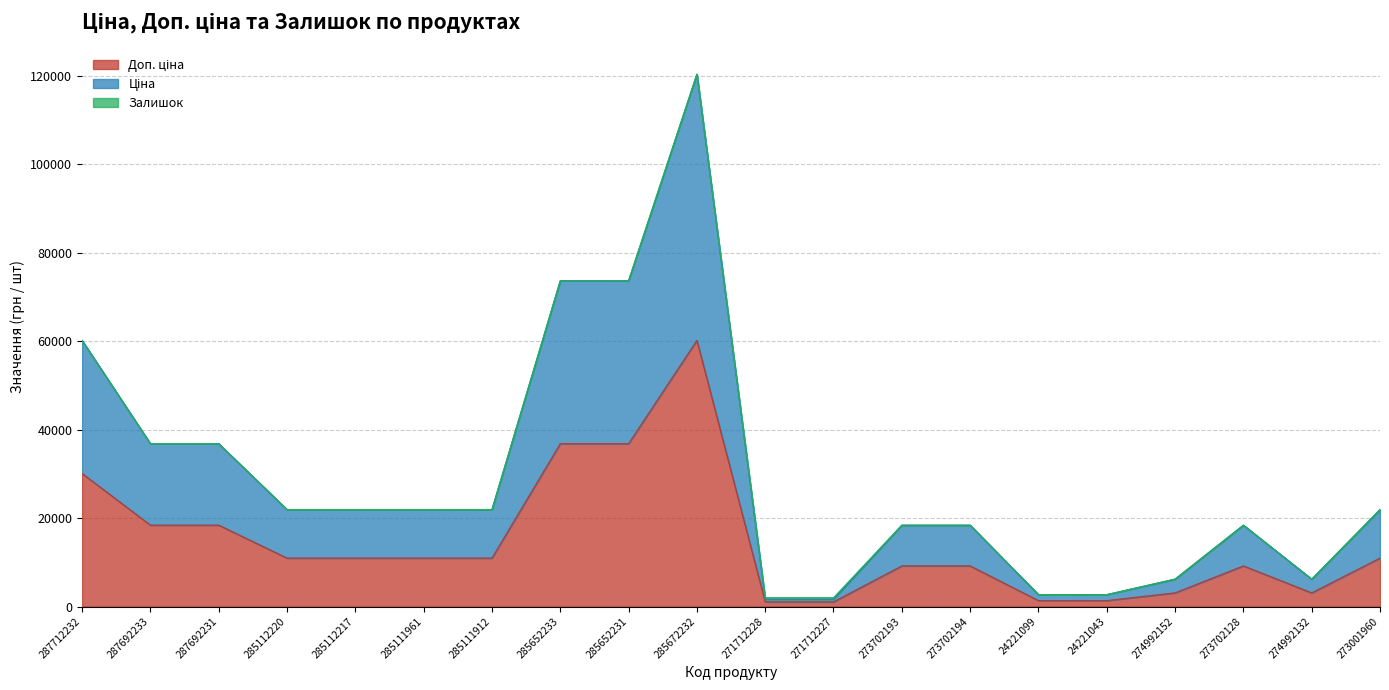

Is it true that Ціна equals 10406.7 at 285112217?

False